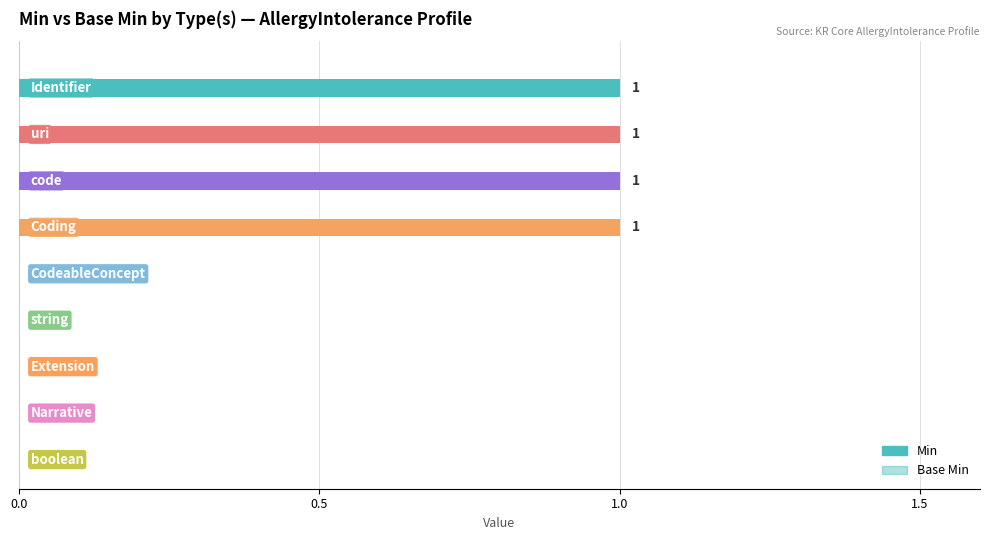

Count the number of categories in the chart.

9